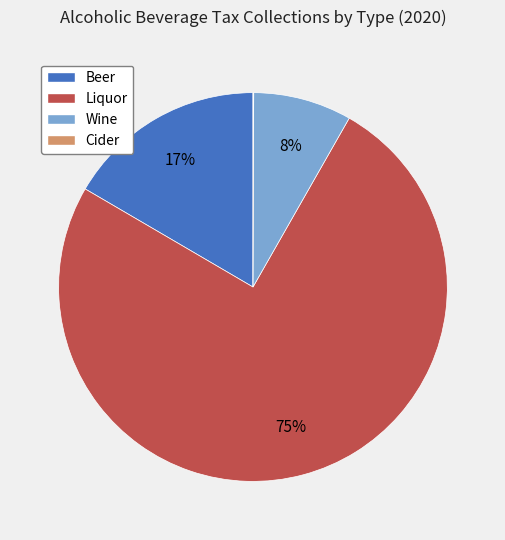

The Liquor slice represents 86% of the pie. True or false?

False